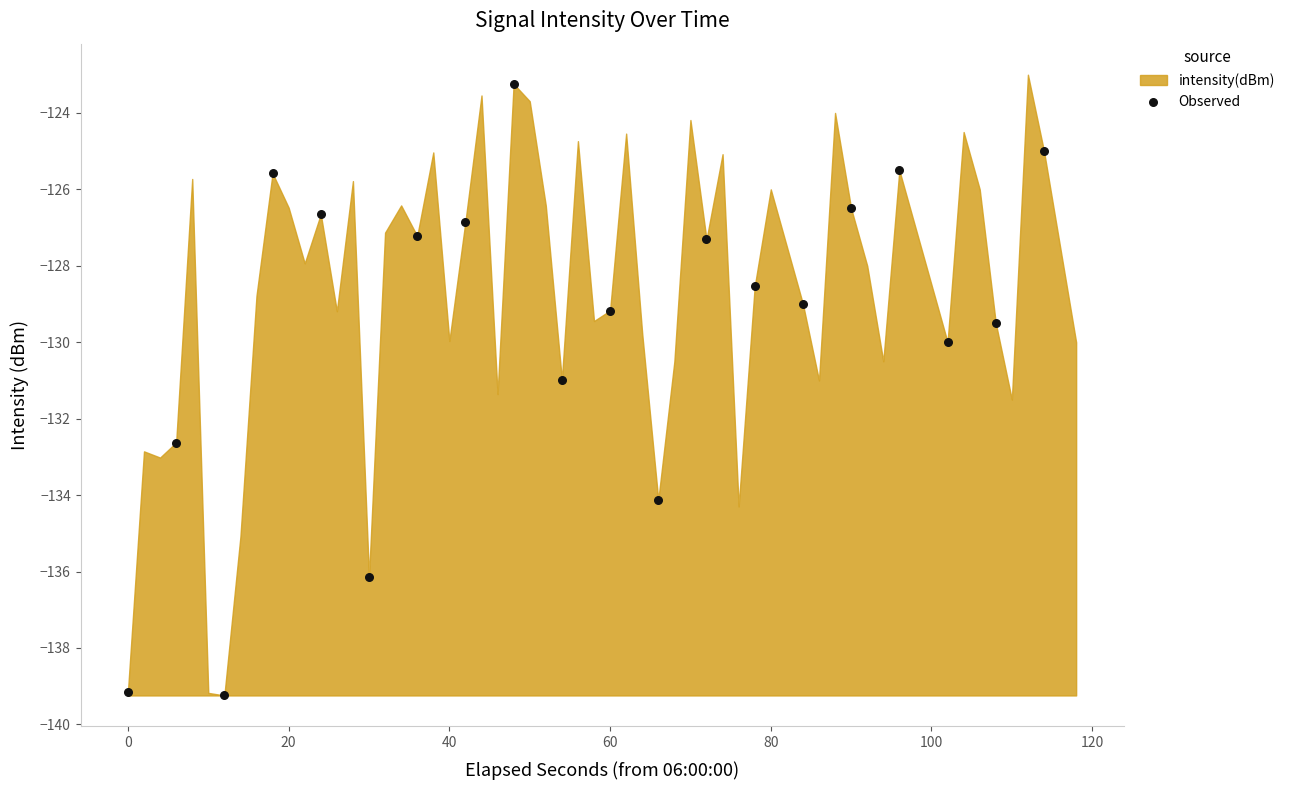

What is the range of X values (max minus min)?

114.0